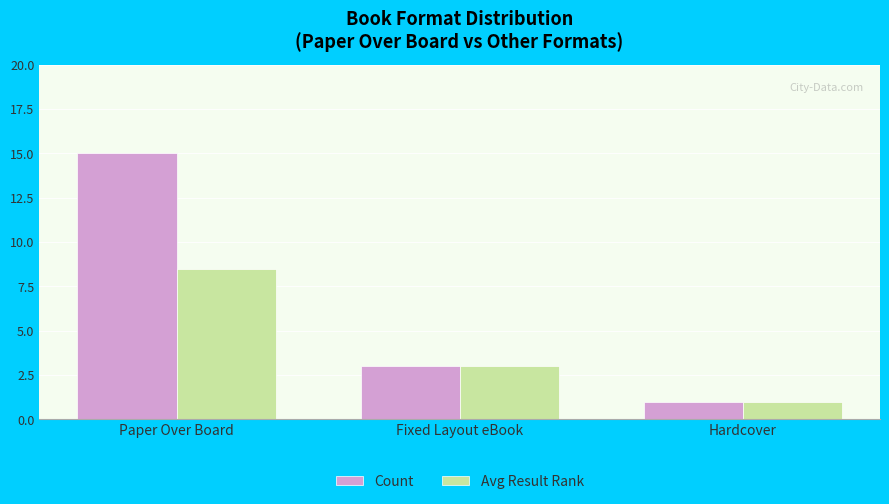

How many groups of bars are there?

3